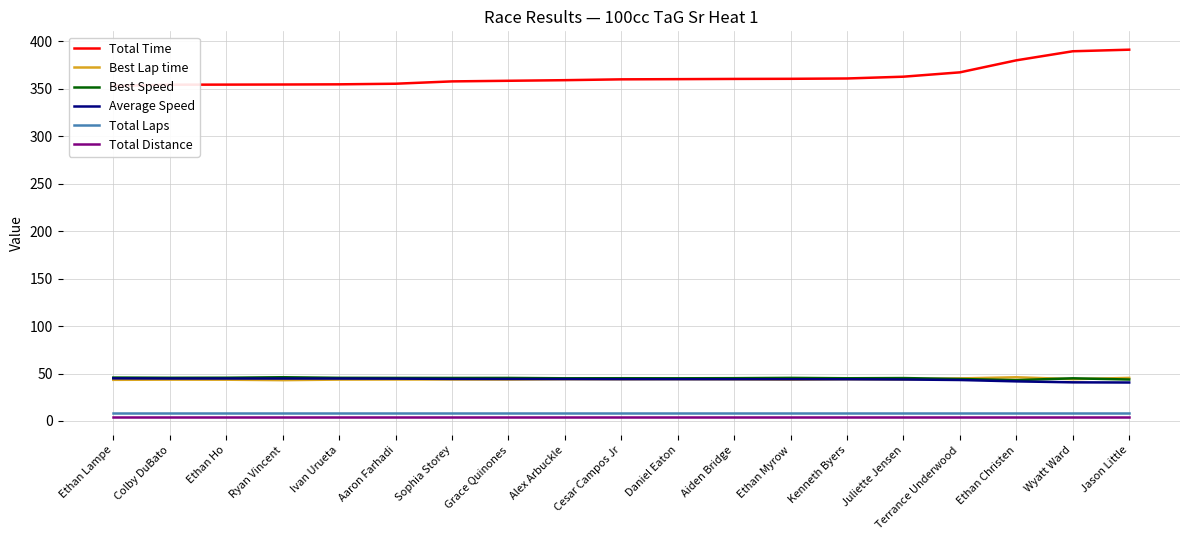

Reading left to right, what are all the values shown in this chart?

Total Time: 353.1	354.4	354.5	354.6	354.8	355.4	357.9	358.5	359.1	360.0	360.2	360.5	360.6	360.9	362.8	367.4	380.1	389.6	391.3
Best Lap time: 43.4	43.6	43.5	43.0	43.6	43.7	43.7	43.7	44.1	44.0	44.1	44.0	43.7	44.1	43.9	44.8	46.1	44.1	45.4
Best Speed: 45.7	45.5	45.6	46.1	45.5	45.4	45.3	45.4	45.0	45.0	45.0	45.1	45.4	45.0	45.2	44.2	43.0	45.0	43.7
Average Speed: 44.9	44.8	44.8	44.8	44.7	44.7	44.3	44.3	44.2	44.1	44.1	44.0	44.0	44.0	43.7	43.2	41.8	40.7	40.6
Total Laps: 8.0	8.0	8.0	8.0	8.0	8.0	8.0	8.0	8.0	8.0	8.0	8.0	8.0	8.0	8.0	8.0	8.0	8.0	8.0
Total Distance: 4.4	4.4	4.4	4.4	4.4	4.4	4.4	4.4	4.4	4.4	4.4	4.4	4.4	4.4	4.4	4.4	4.4	4.4	4.4